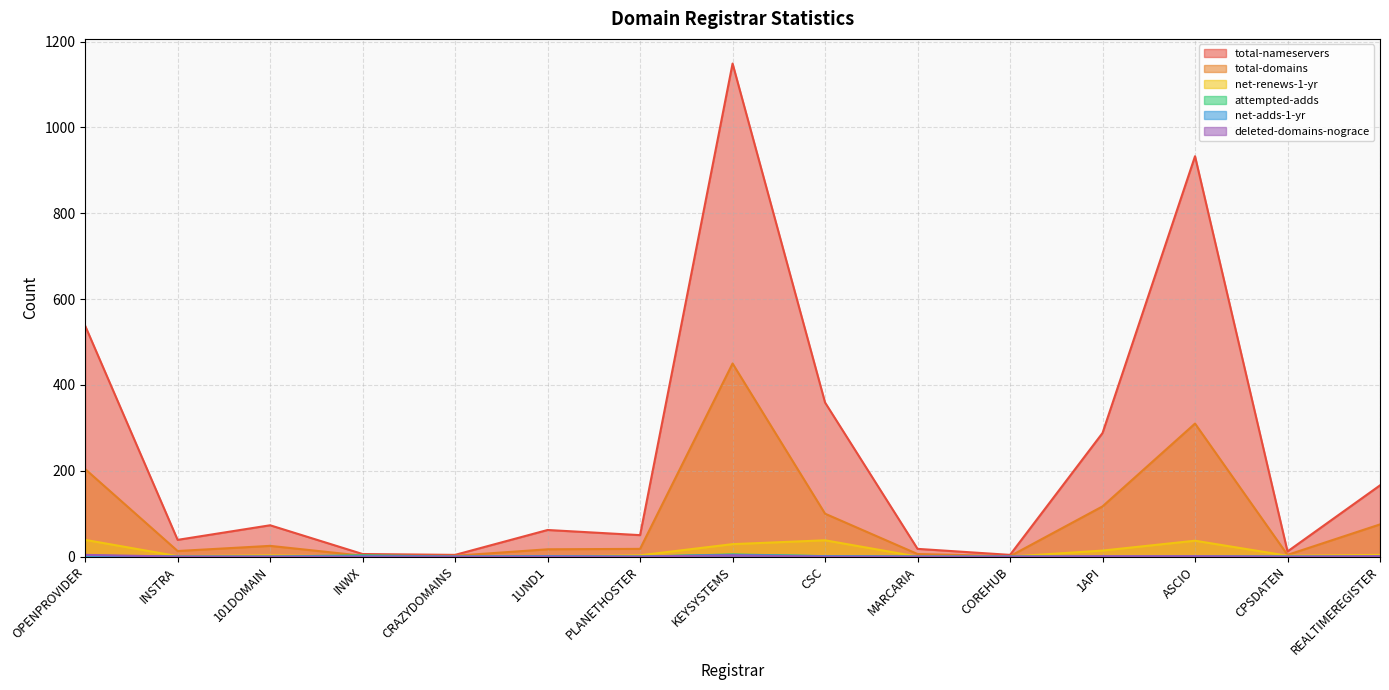

Rank the series at ASCIO from lowest to highest value.

net-adds-1-yr, attempted-adds, deleted-domains-nograce, net-renews-1-yr, total-domains, total-nameservers